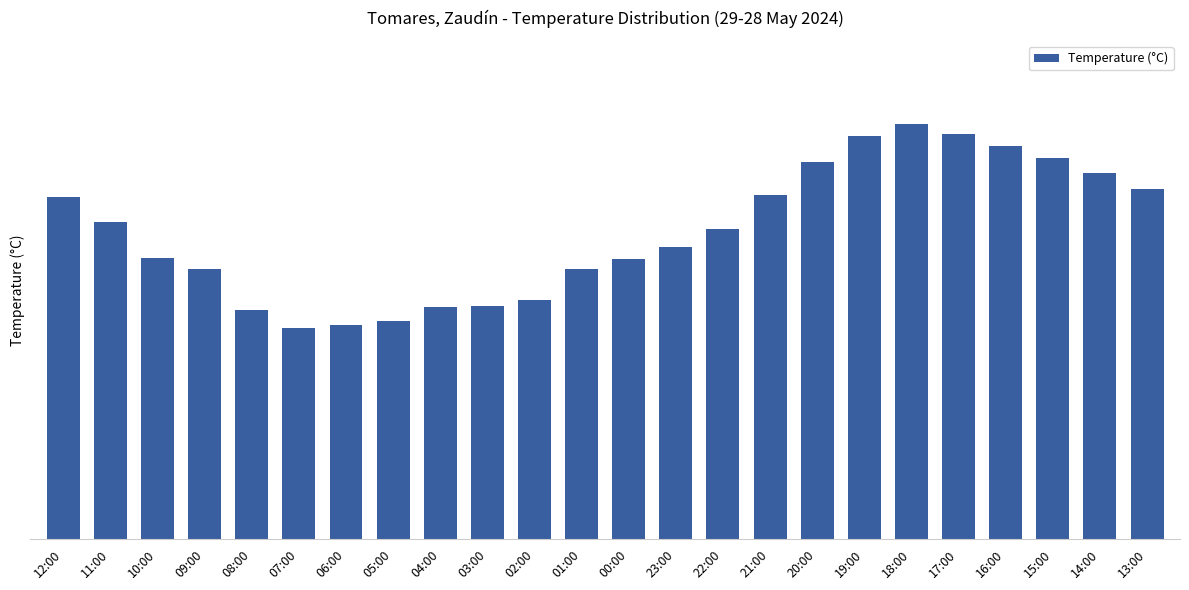

What is the sum of all values?

598.3